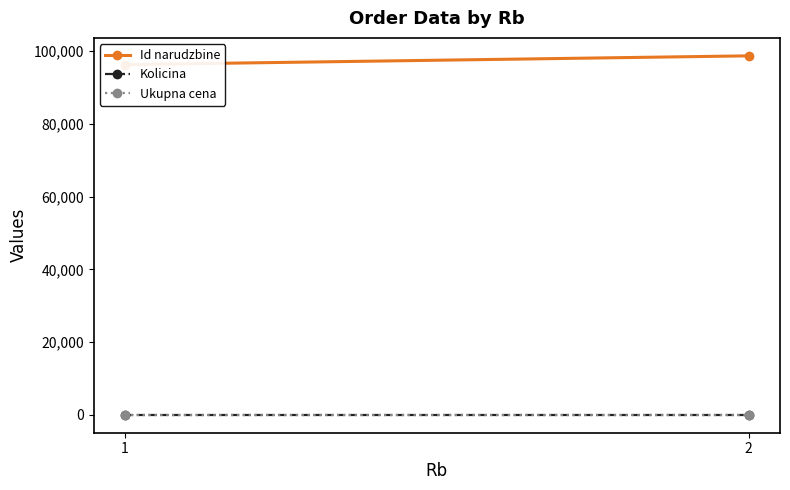

What is the value of the Id narudzbine point at the 1st from the left?

96323